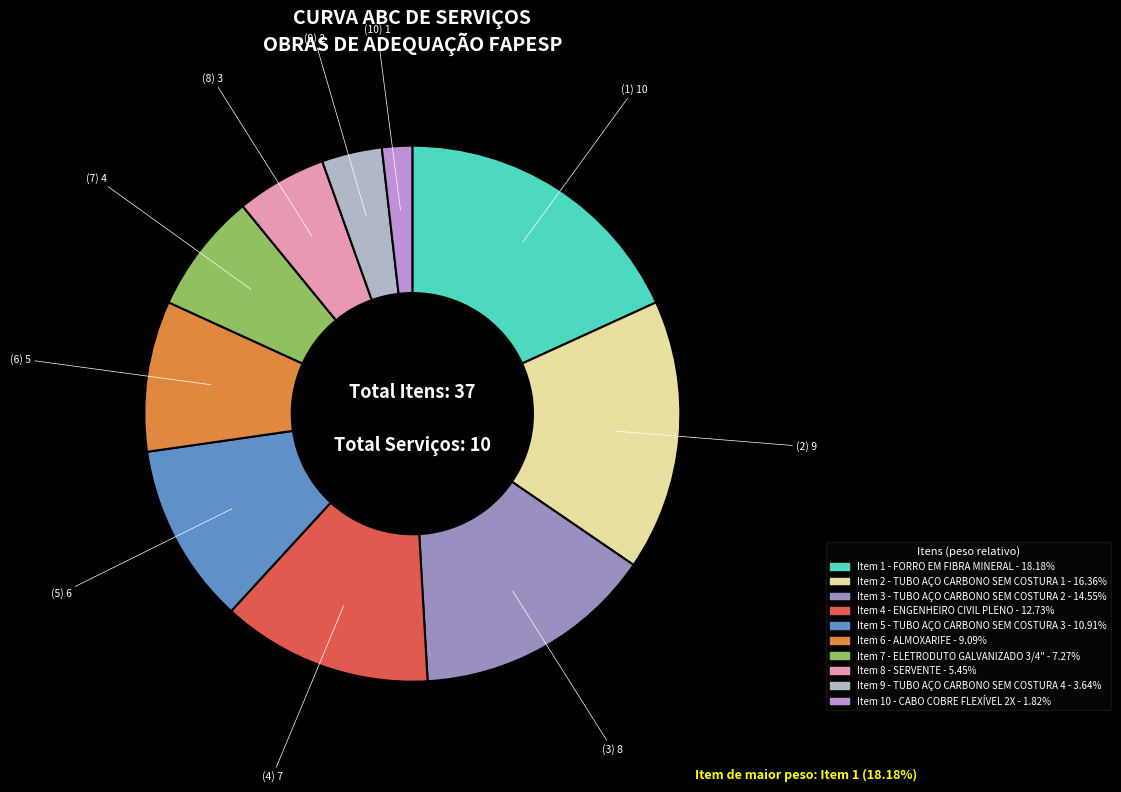

Does any single category account for the majority?

No